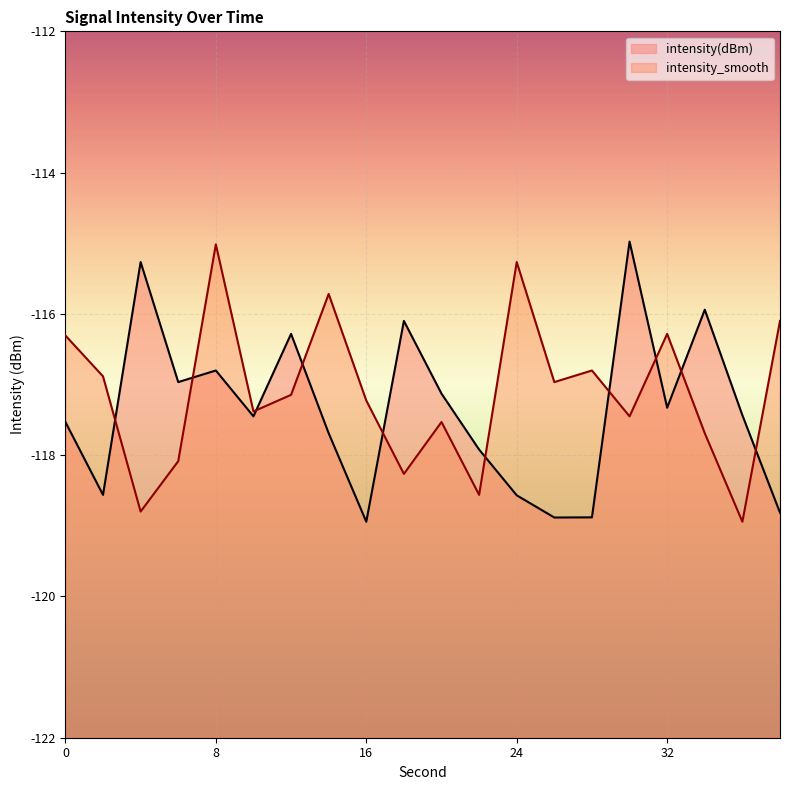

List the labels in order of intensity(dBm) value, largest first.

30, 4, 34, 18, 12, 8, 6, 20, 32, 36, 10, 0, 14, 22, 2, 24, 38, 28, 26, 16